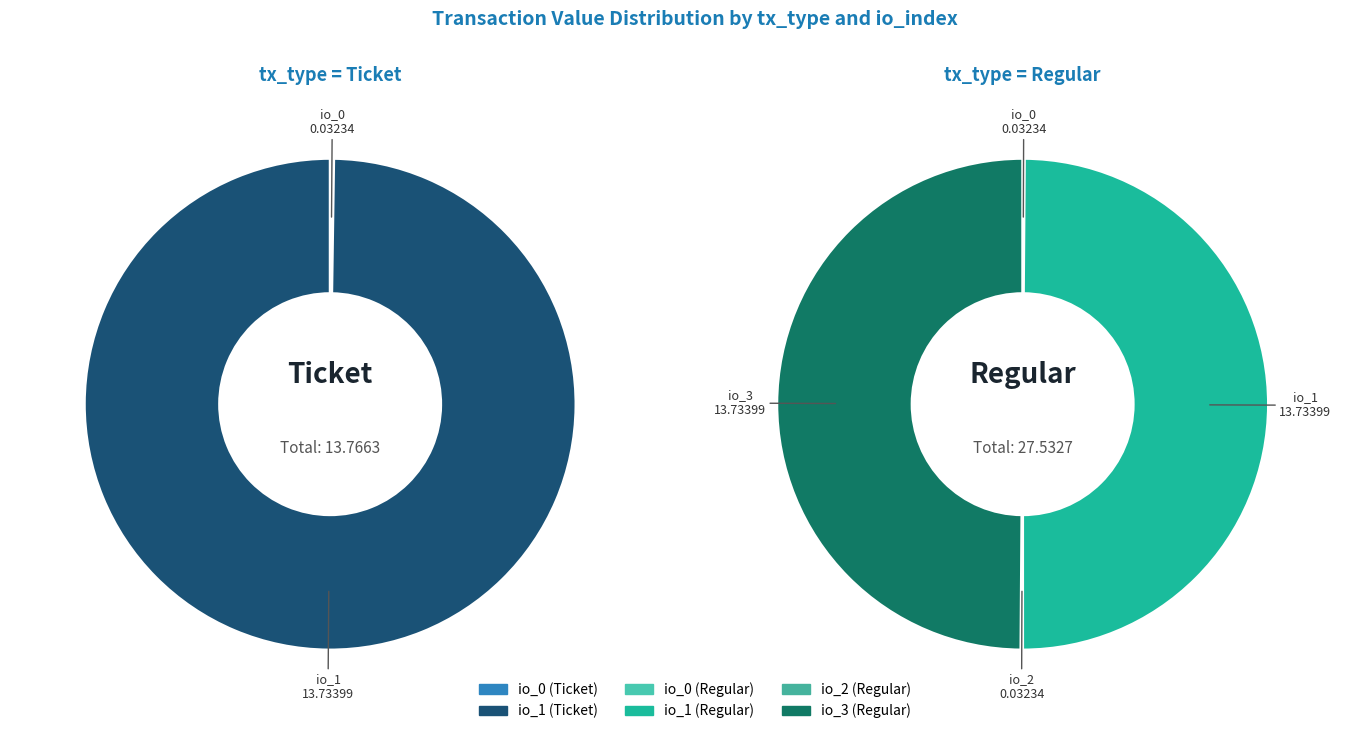

Count the number of slices in the pie.

4